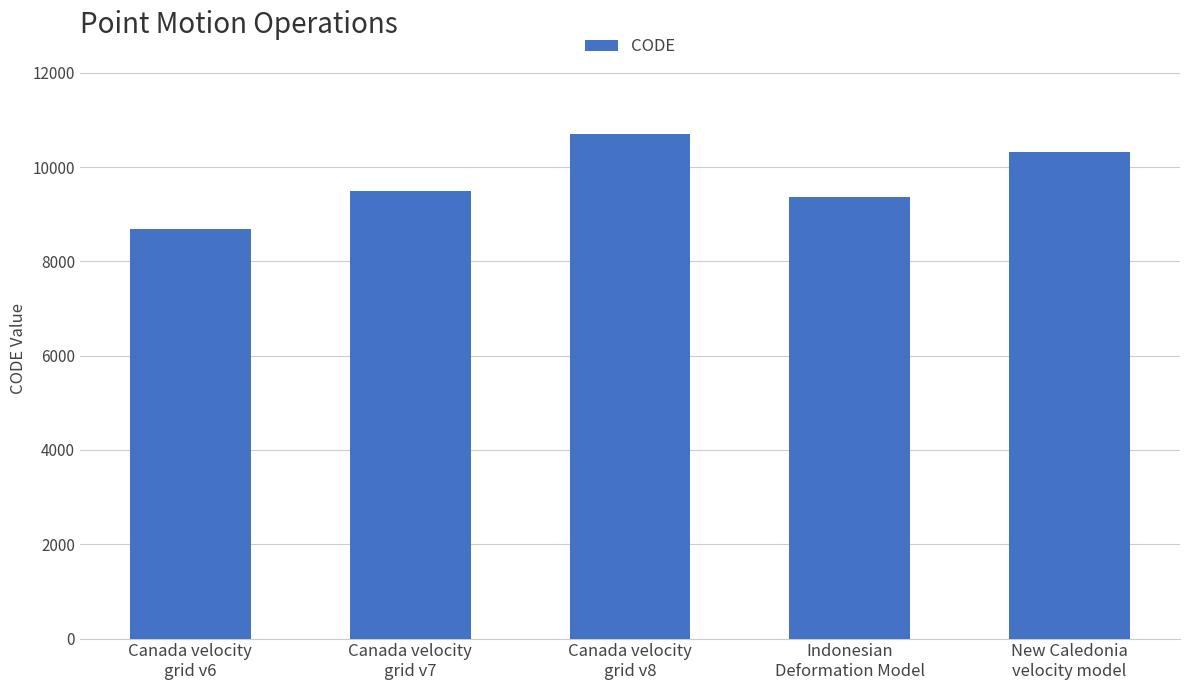

True or false: the data shows 12460 at Indonesian
Deformation Model.

False